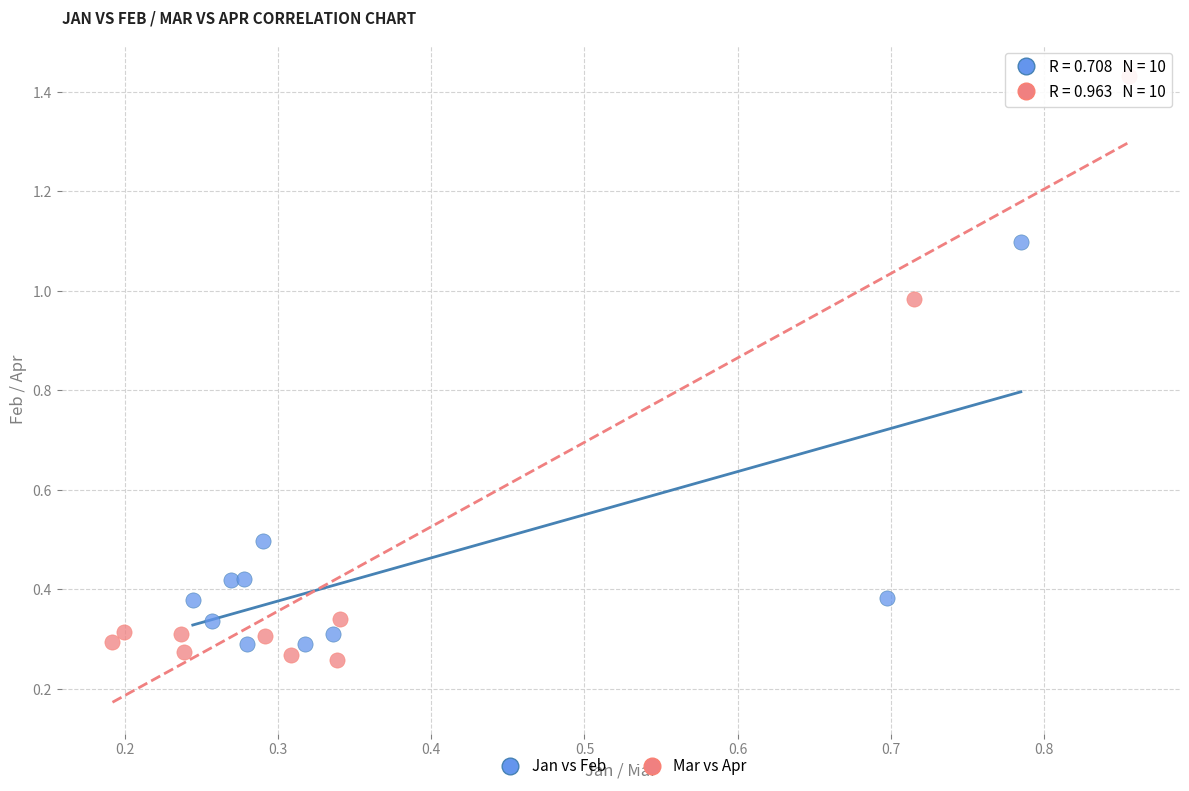

Which series has the largest Y range (max minus min)?

Mar vs Apr